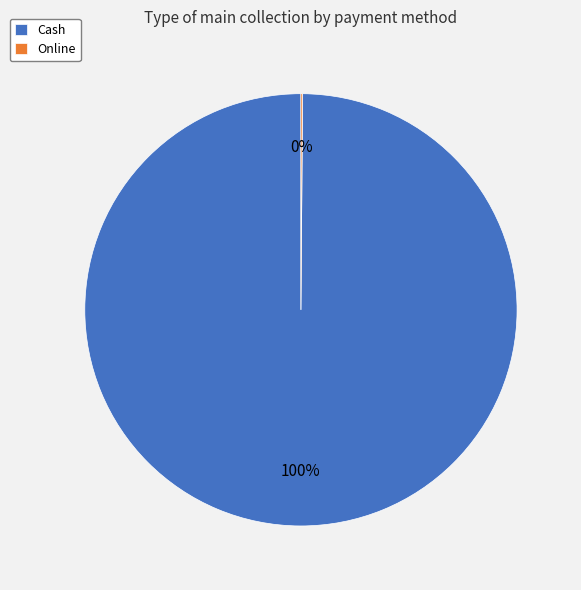

To the nearest percent, what percentage of the pie is Cash?

100%